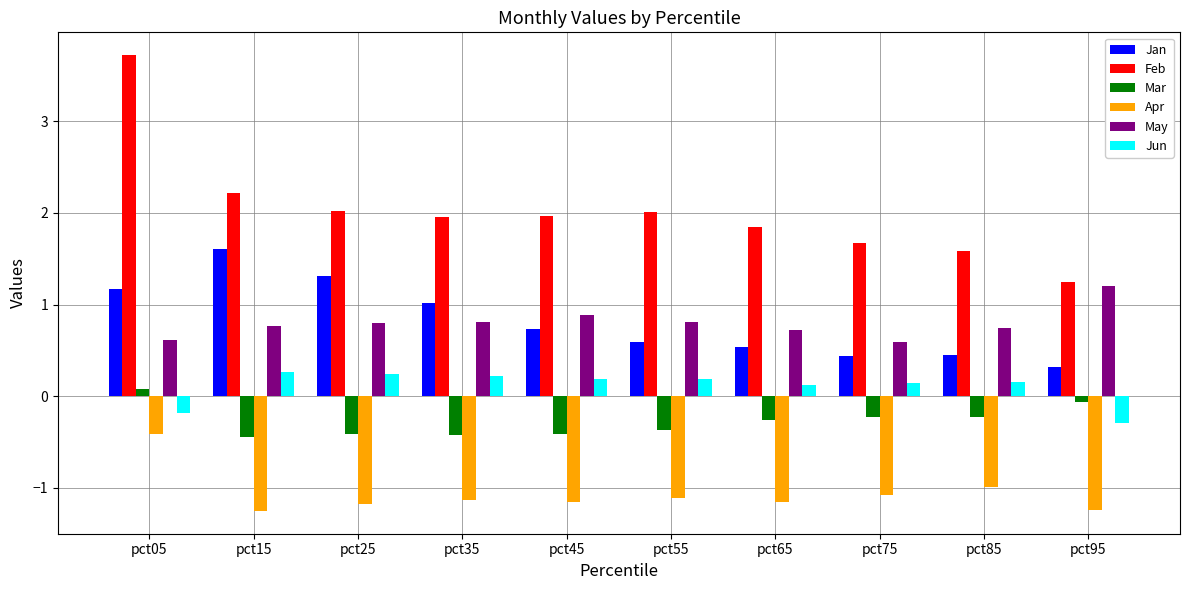

How many values in the Jun series are below 0?

2